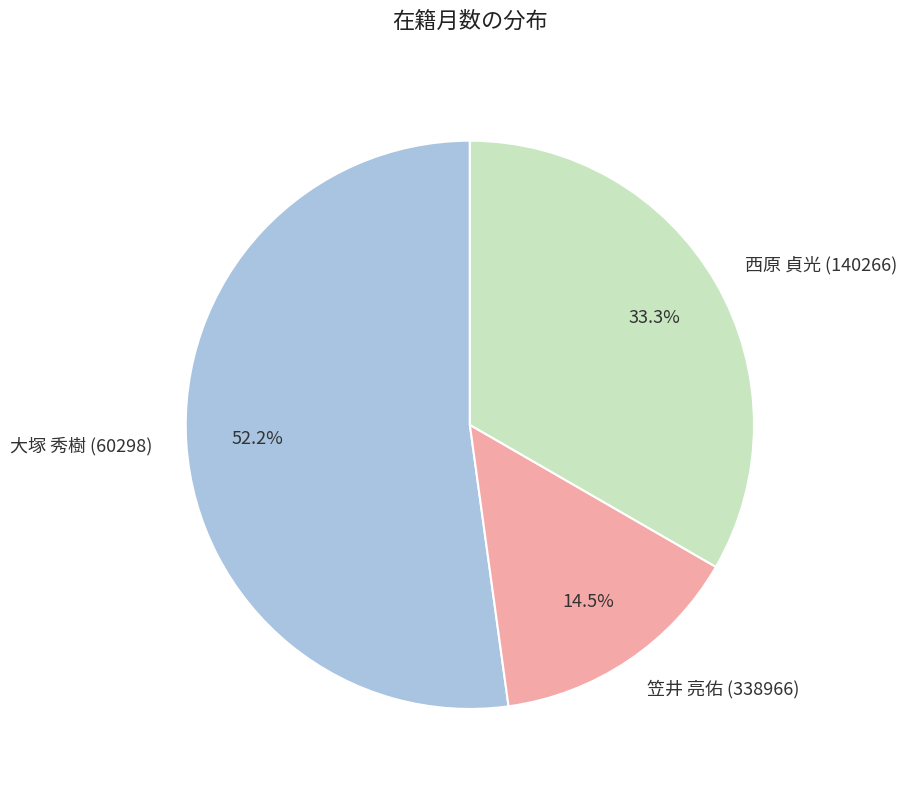

Which category has the biggest portion of the pie?

大塚 秀樹 (60298)